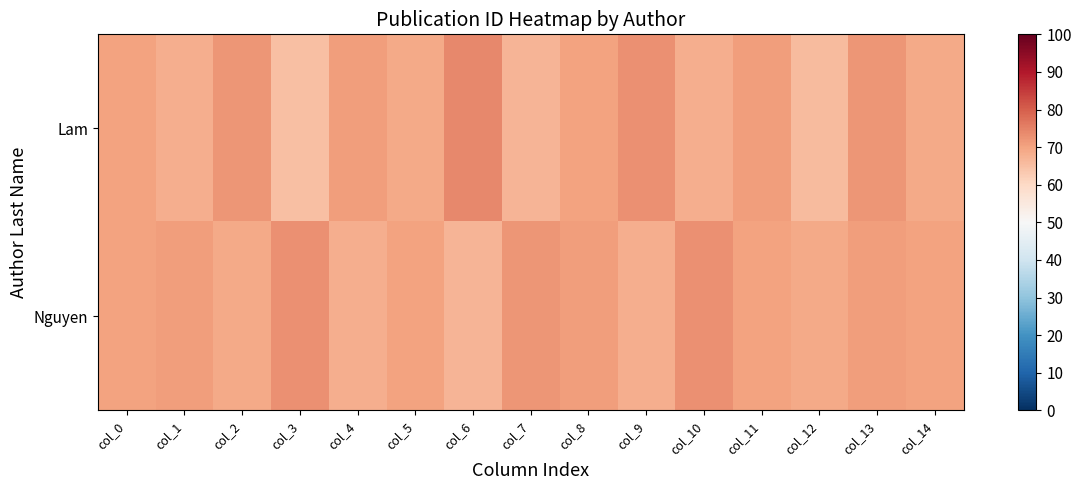

Which series has the widest spread of values?

Lam